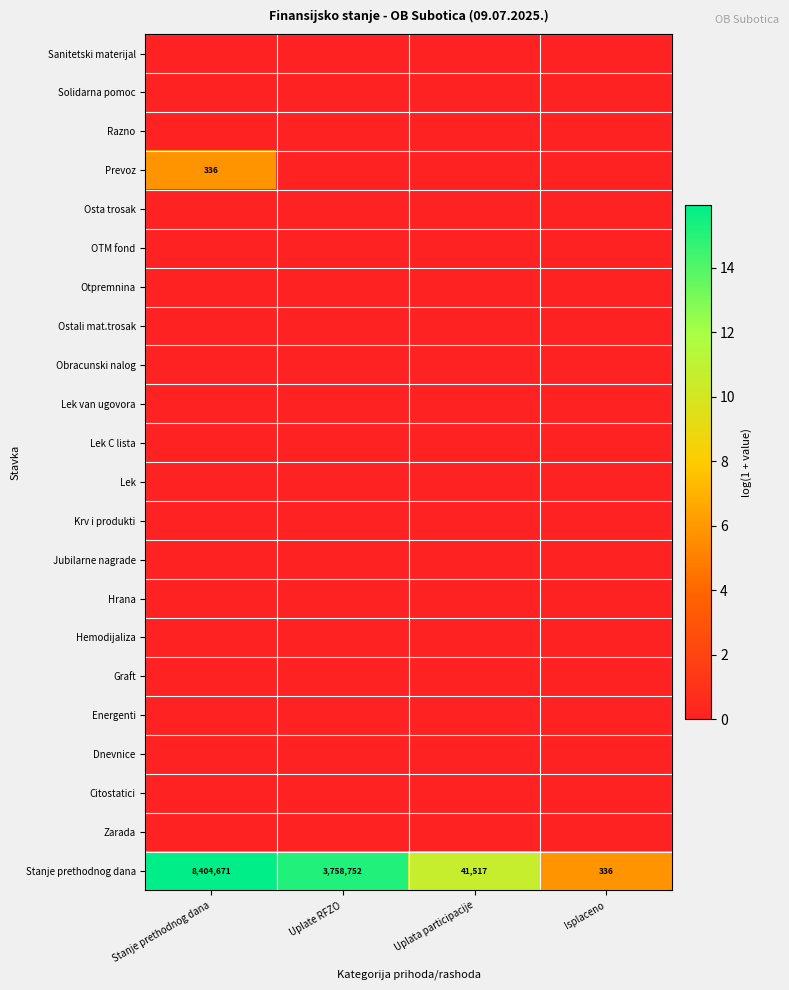

Which has a higher value, Stanje prethodnog dana or Uplate RFZO?

Stanje prethodnog dana